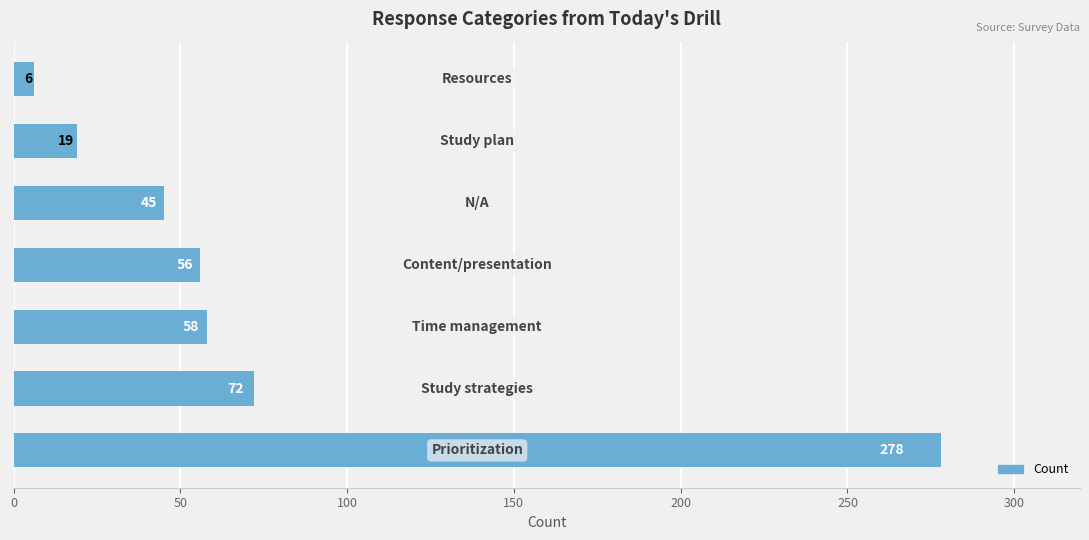

What is the average value?

76